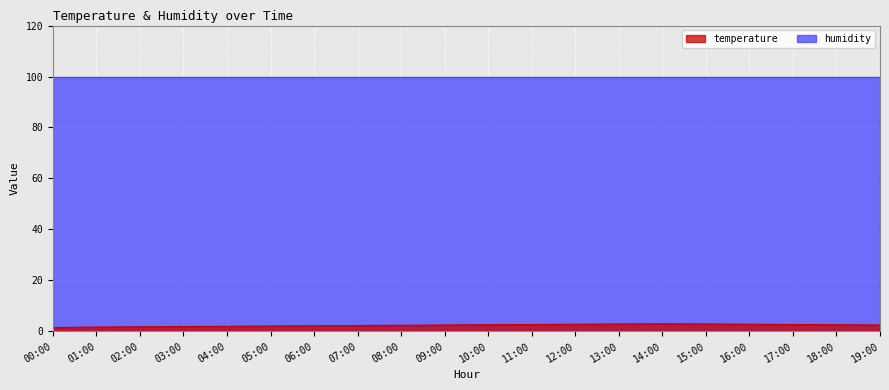

What is the sum of the values at 00:00 and 18:00?

4.1